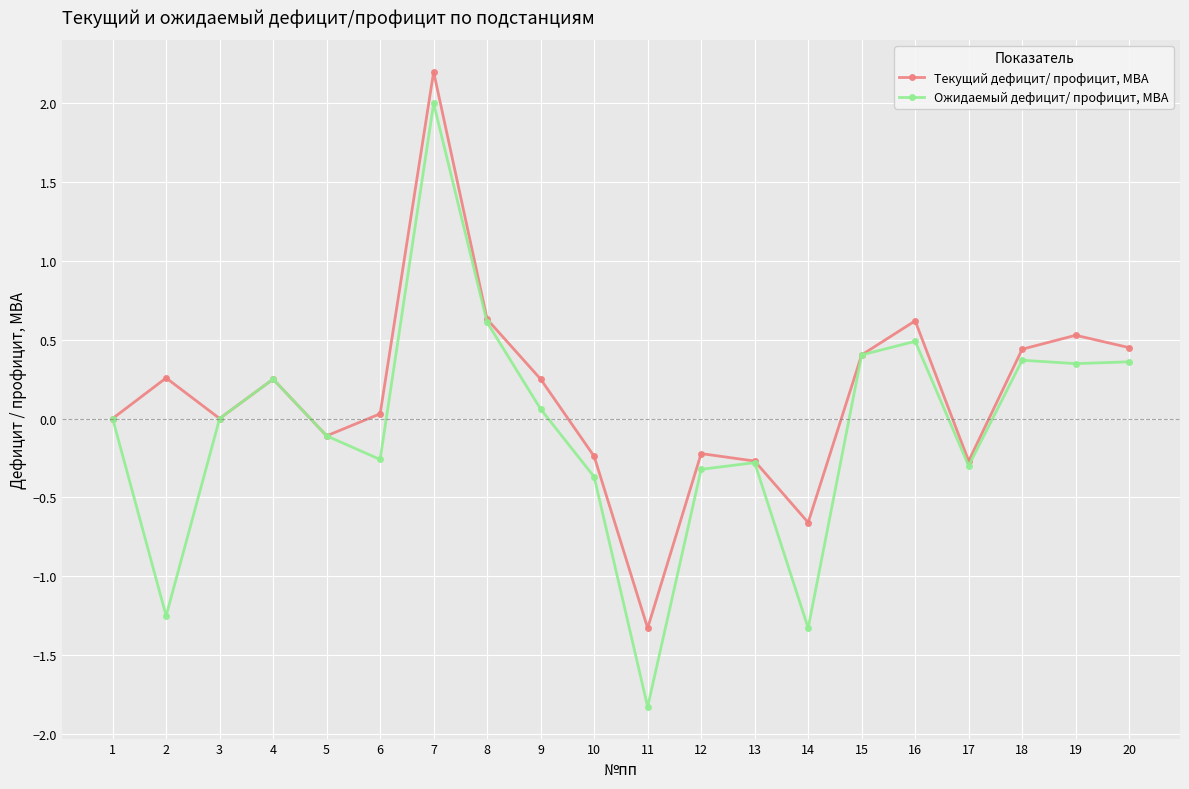

Which series has the widest spread of values?

Ожидаемый дефицит/ профицит, МВА